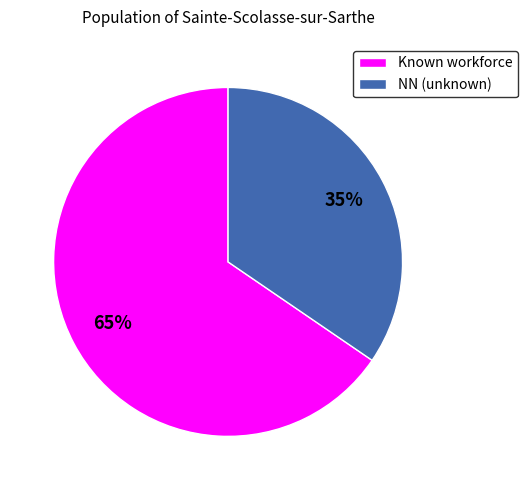

Rank the categories by value from highest to lowest.

Known workforce, NN (unknown)